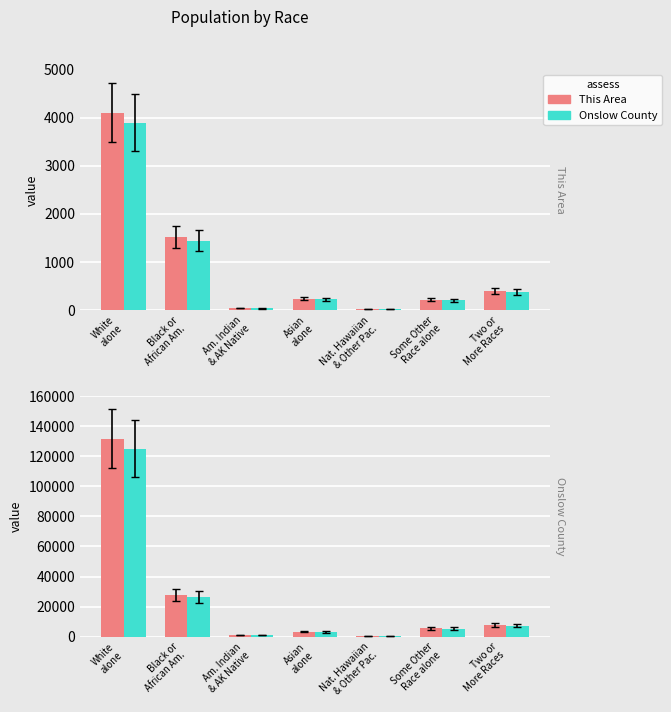

At which label does Onslow County first exceed 5395?

White
alone